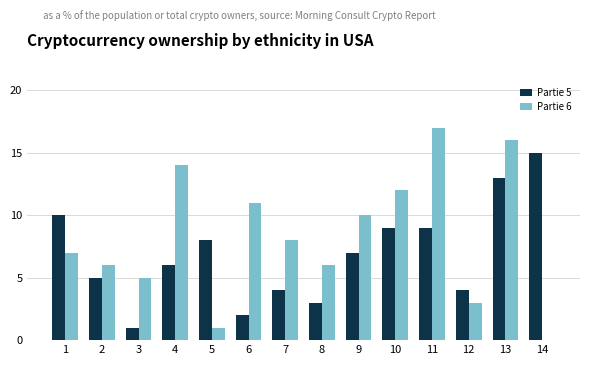

Reading left to right, list all the values displayed in this chart.

Partie 5: 10	5	1	6	8	2	4	3	7	9	9	4	13	15
Partie 6: 7	6	5	14	1	11	8	6	10	12	17	3	16	0